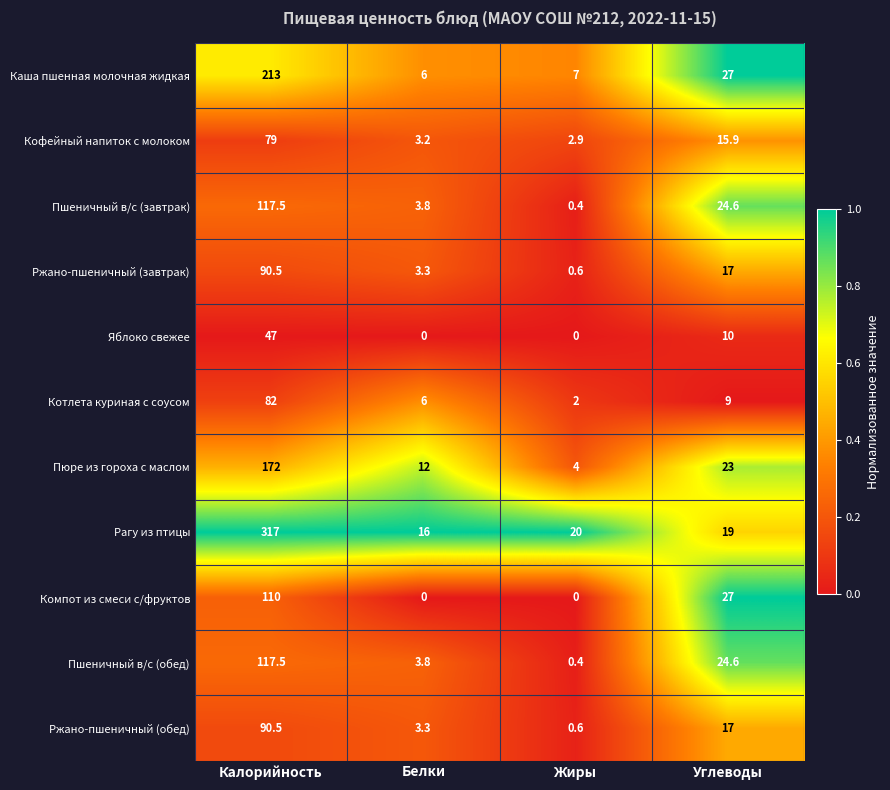

What is the total value across all series at Белки?

57.4